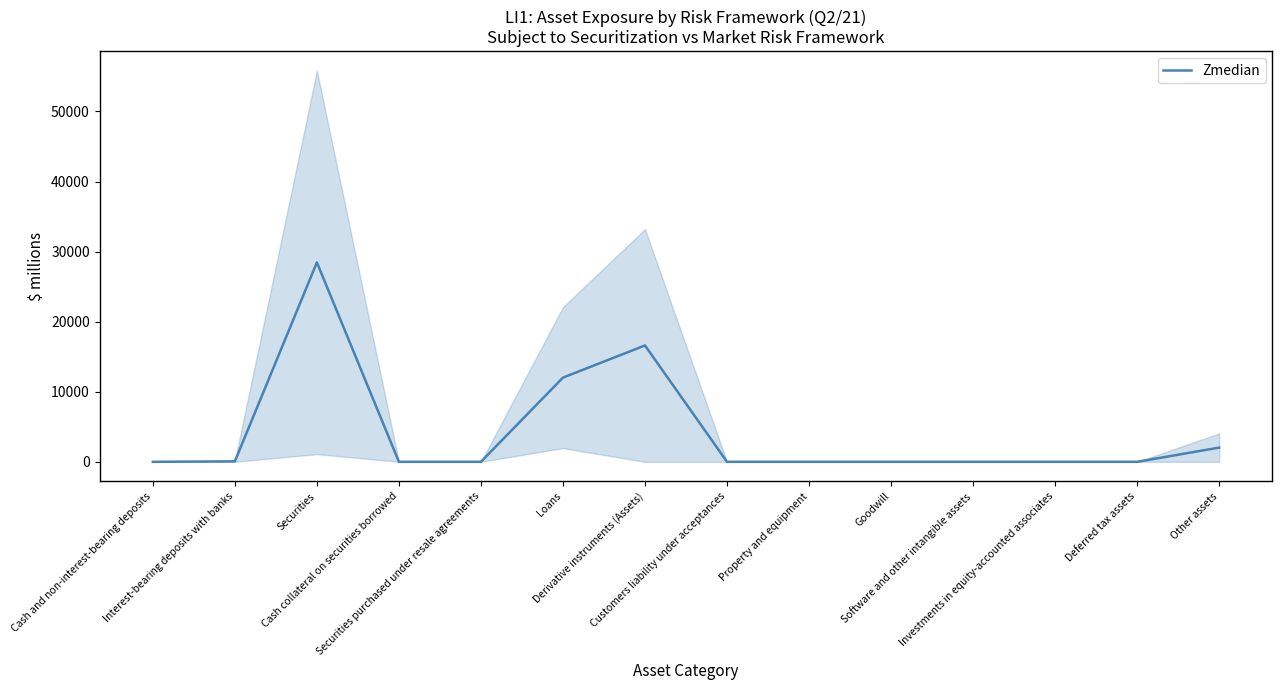

Which has a higher value, Software and other intangible assets or Cash collateral on securities borrowed?

Software and other intangible assets